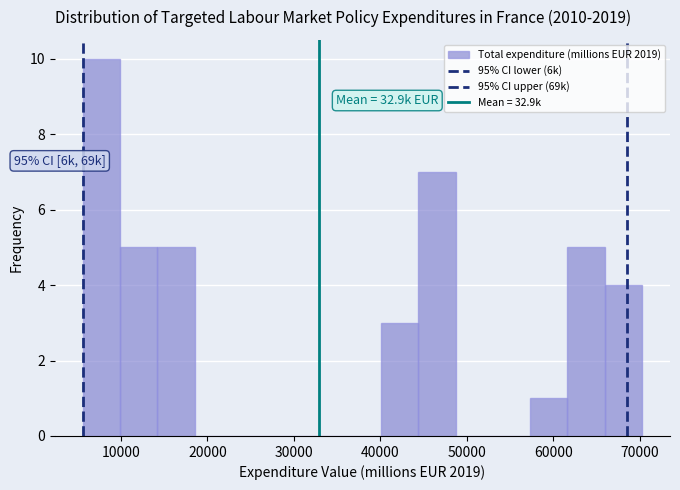

Which range on the x-axis has the tallest bar?

6000 to 10000